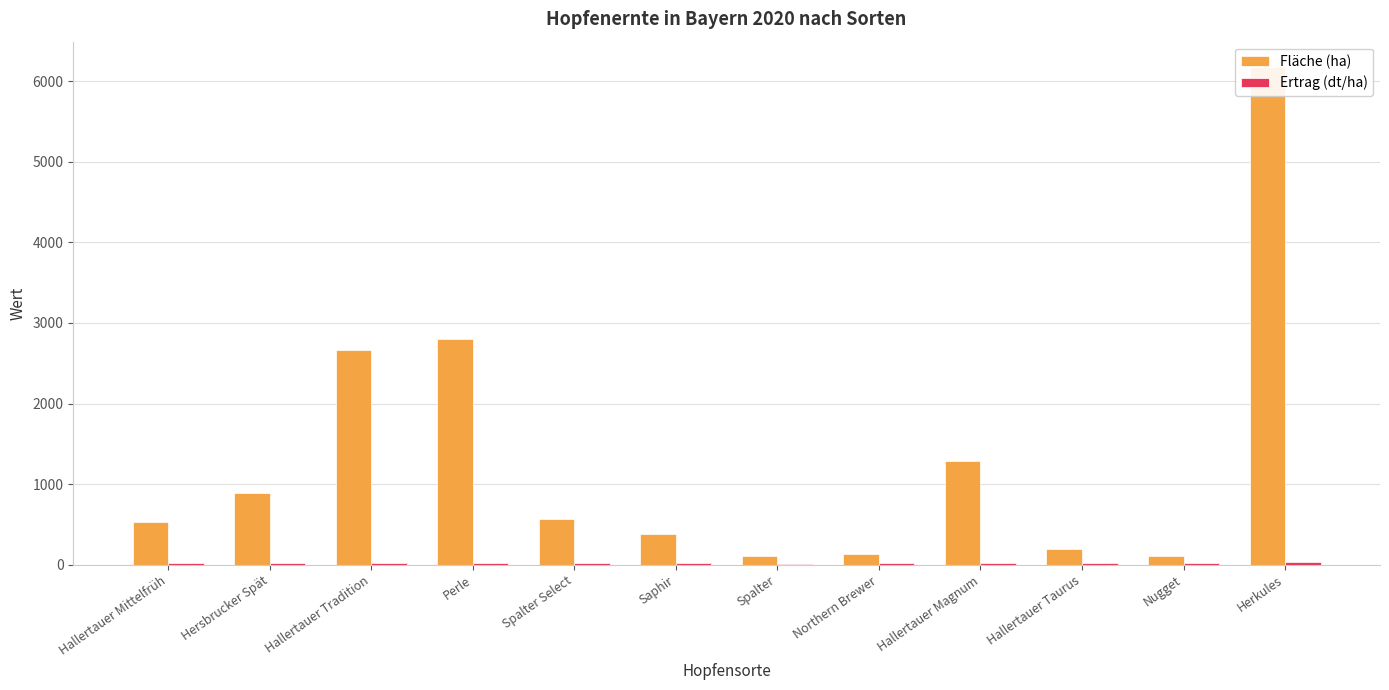

How many bars are there in total?

24